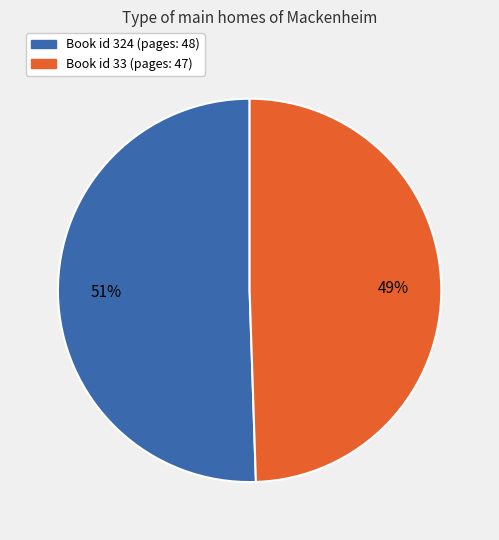

How many segments does this pie chart have?

2